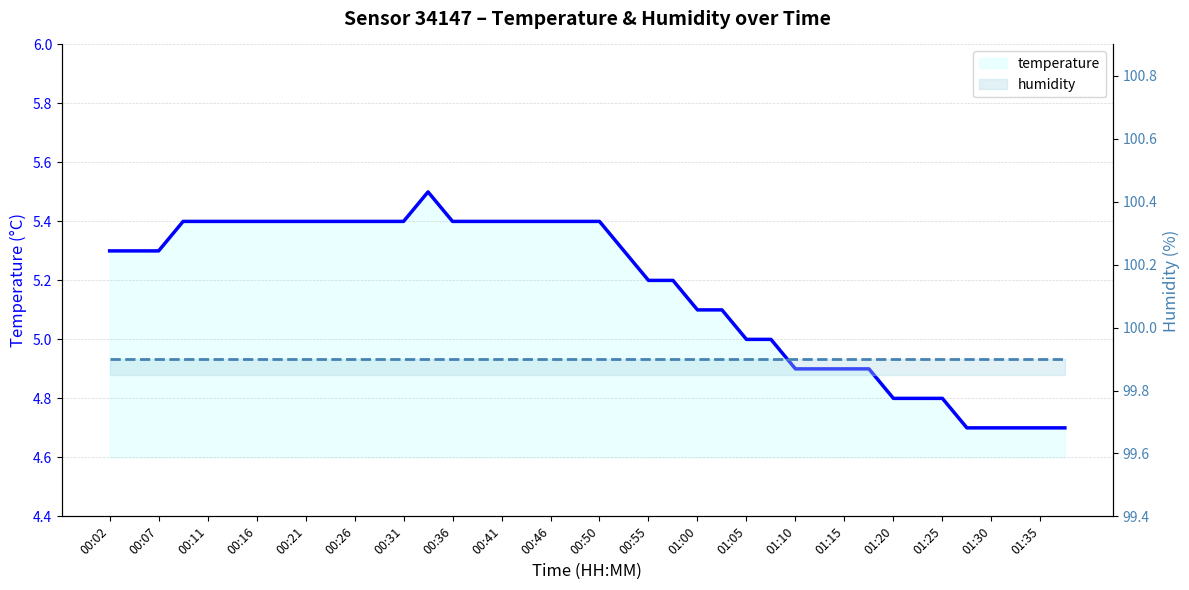

Reading left to right, list all the values displayed in this chart.

5.3	5.3	5.3	5.4	5.4	5.4	5.4	5.4	5.4	5.4	5.4	5.4	5.4	5.5	5.4	5.4	5.4	5.4	5.4	5.4	5.4	5.3	5.2	5.2	5.1	5.1	5.0	5.0	4.9	4.9	4.9	4.9	4.8	4.8	4.8	4.7	4.7	4.7	4.7	4.7